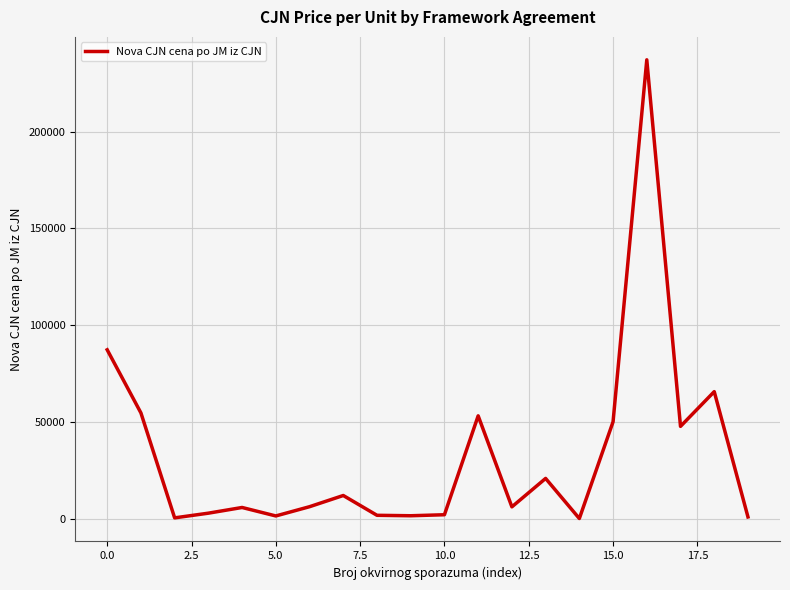

What is the smallest value displayed?

275.0